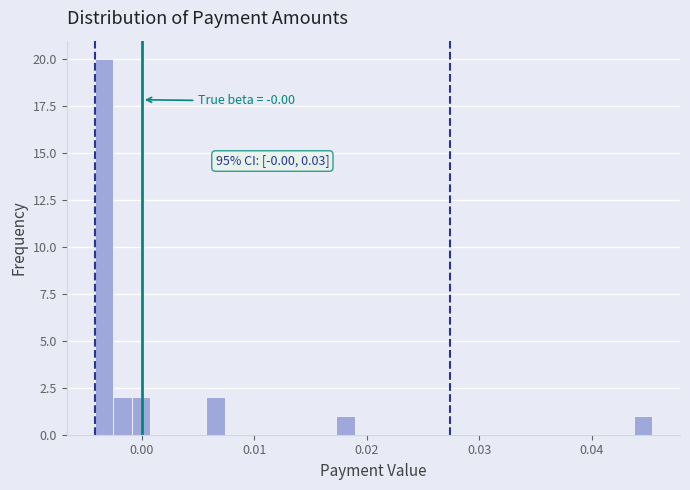

Around what value on the x-axis is the tallest bar? Give the approximate position of its centre, as read against the axis.

-0.003